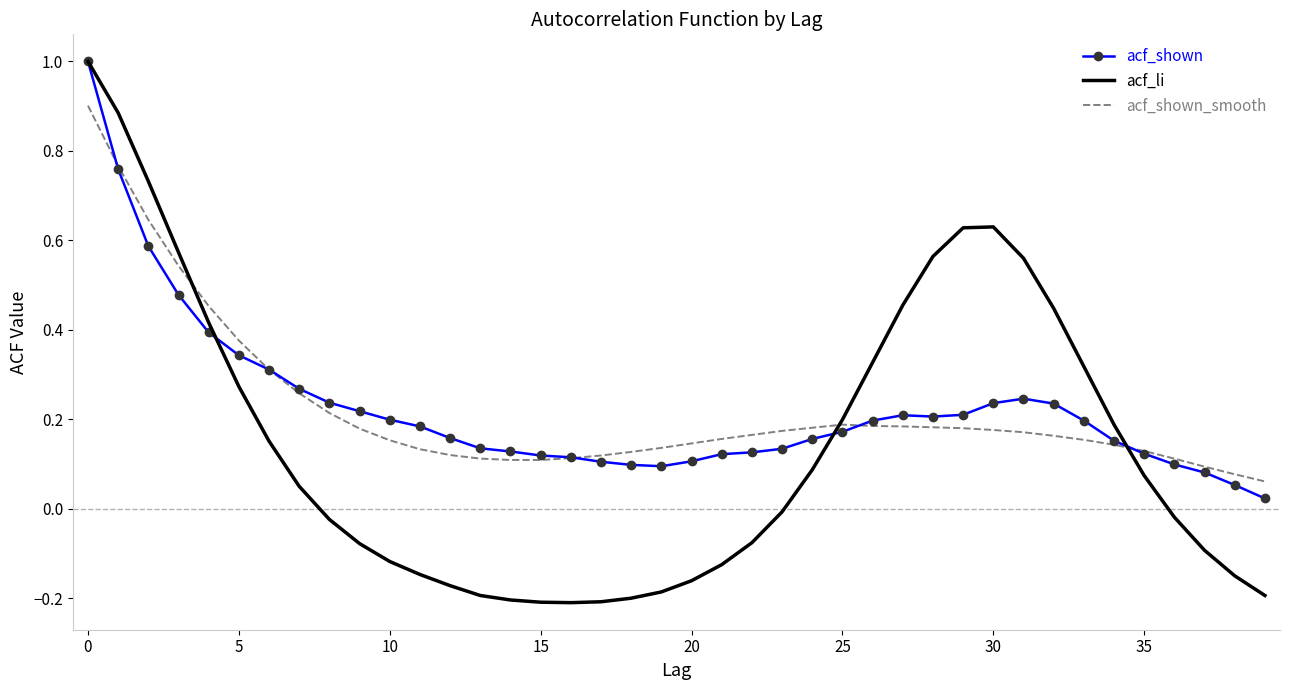

Which series has the widest spread of values?

acf_li